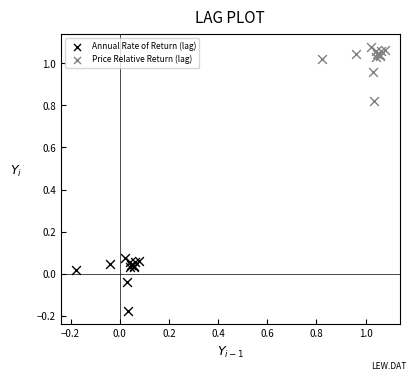

Which series reaches the minimum Y coordinate?

Annual Rate of Return (lag)